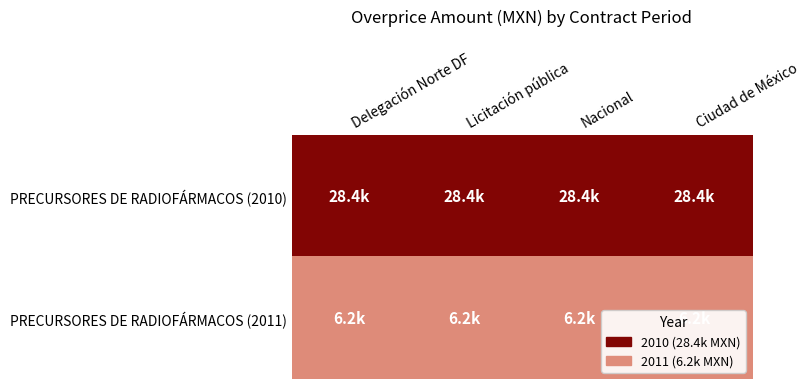

List the series in order of their overall mean, highest first.

PRECURSORES DE RADIOFÁRMACOS (2010), PRECURSORES DE RADIOFÁRMACOS (2011)